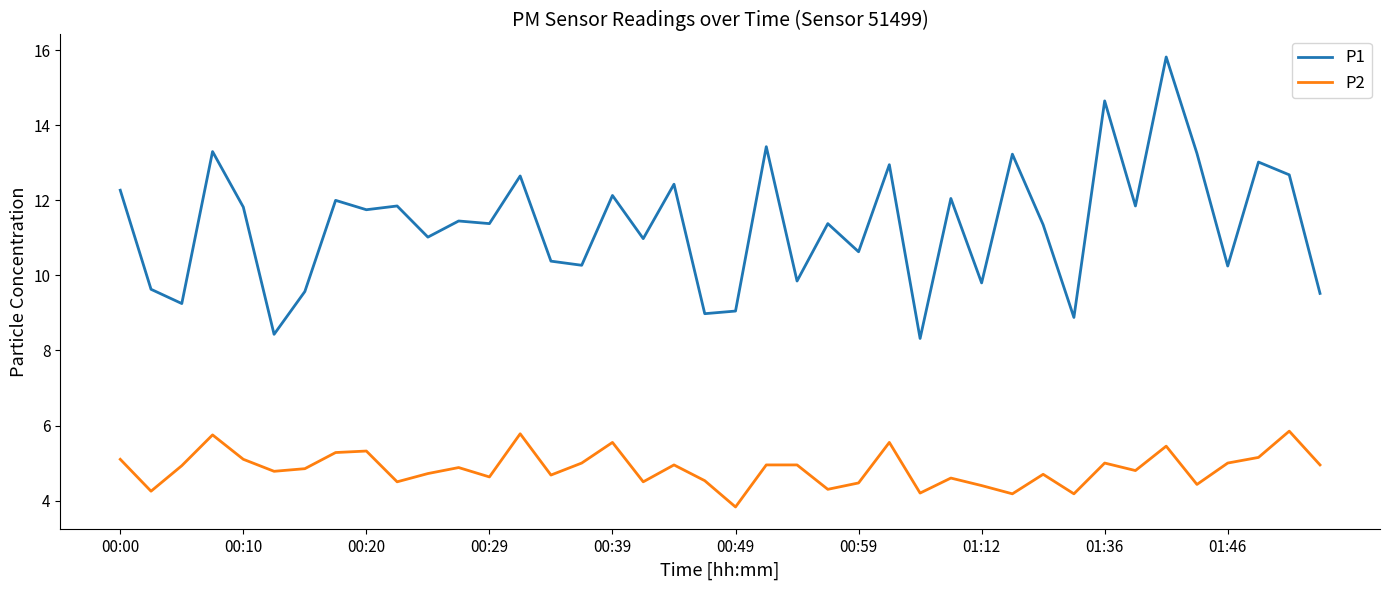

List the series in order of their overall mean, lowest first.

P2, P1